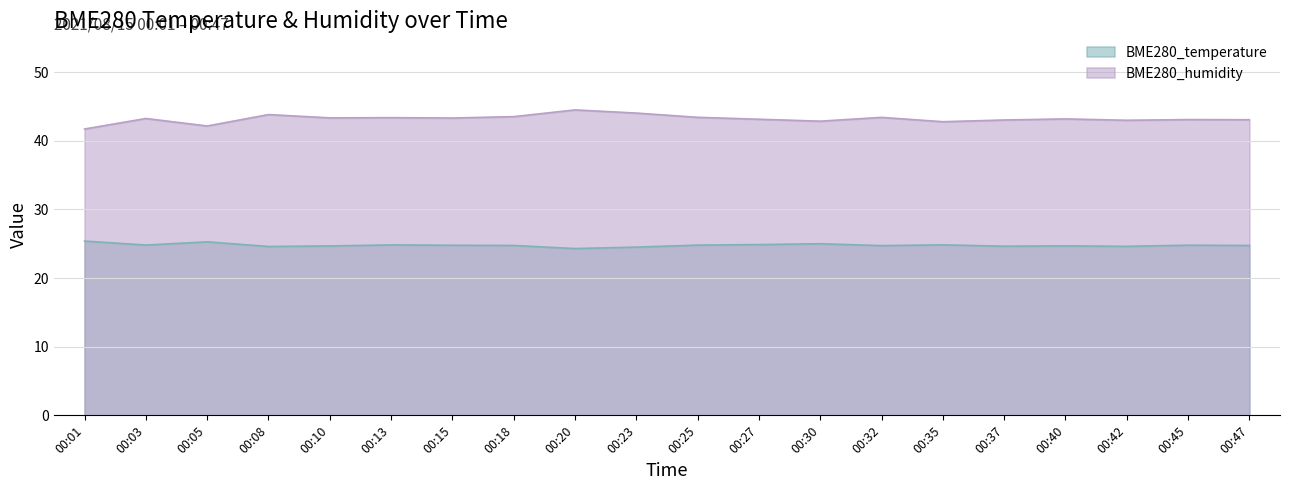

What is the difference between the maximum and second lowest values in the BME280_temperature series?

0.9